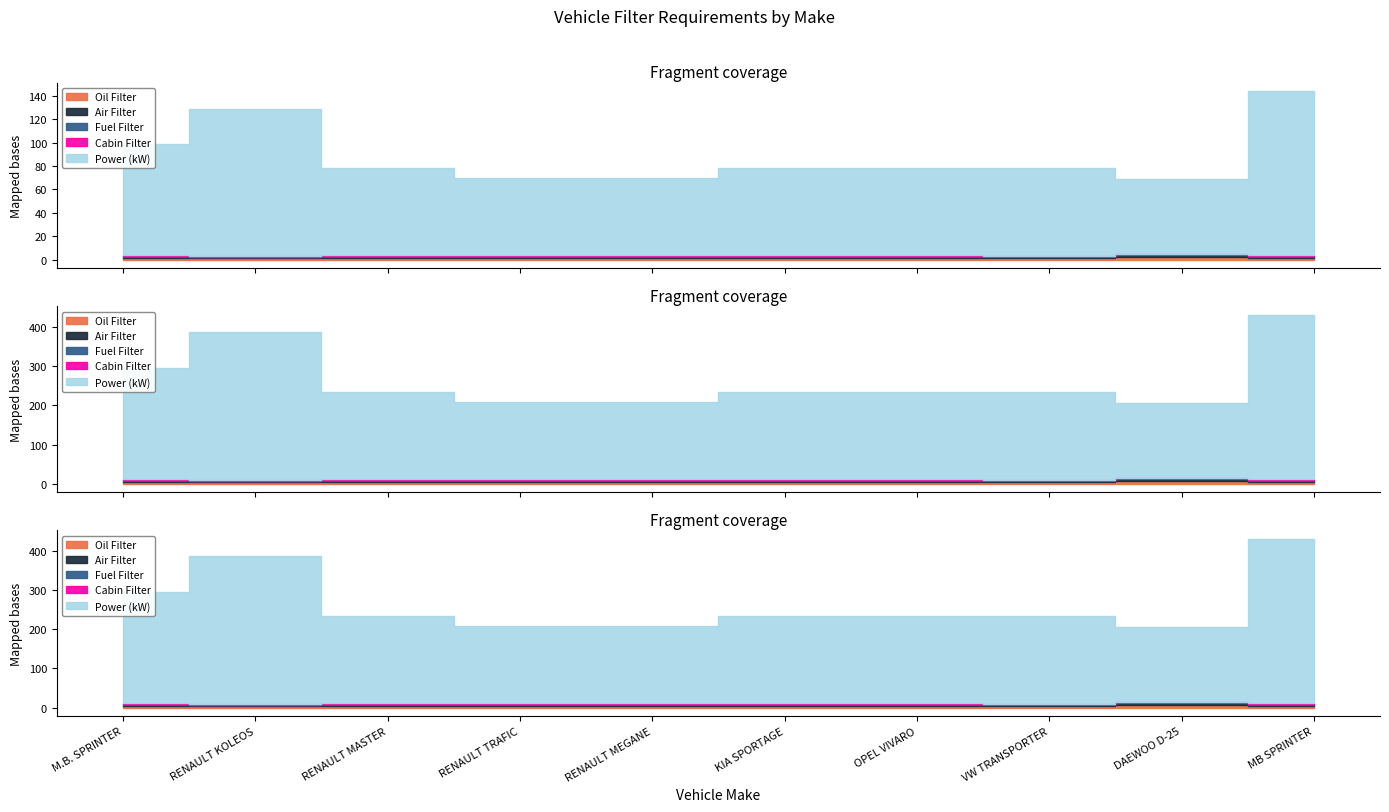

What is the value of the Cabin Filter point at the 4th from the left?

1